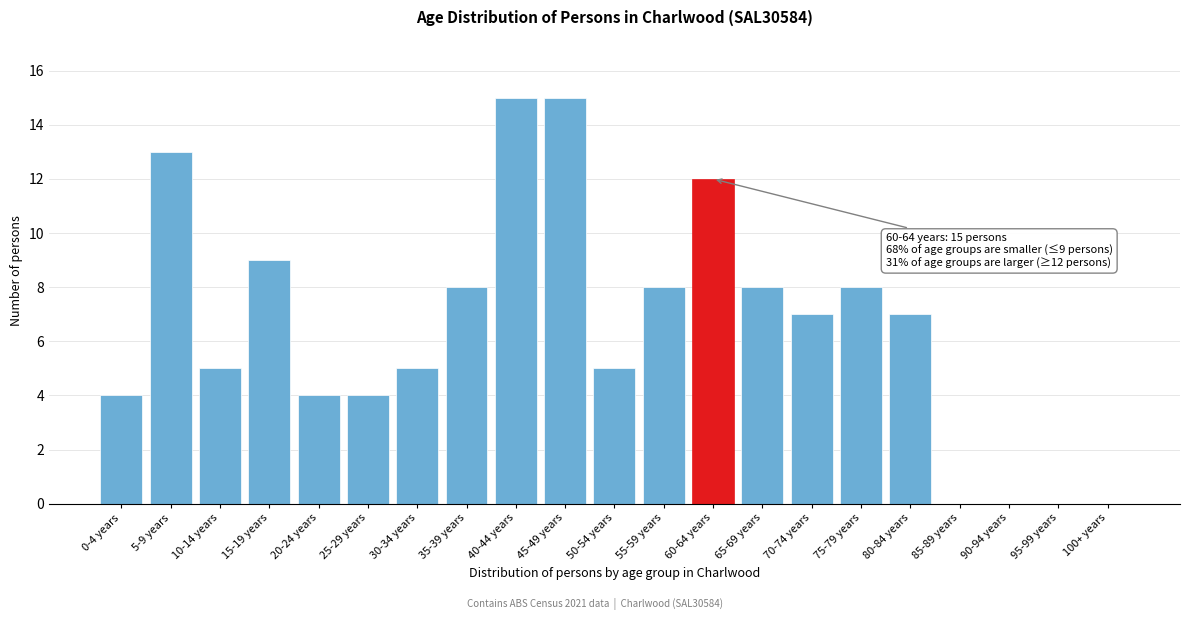

Reading right to left, list all the values displayed in this chart.

100+ years=0	95-99 years=0	90-94 years=0	85-89 years=0	80-84 years=7	75-79 years=8	70-74 years=7	65-69 years=8	60-64 years=12	55-59 years=8	50-54 years=5	45-49 years=15	40-44 years=15	35-39 years=8	30-34 years=5	25-29 years=4	20-24 years=4	15-19 years=9	10-14 years=5	5-9 years=13	0-4 years=4